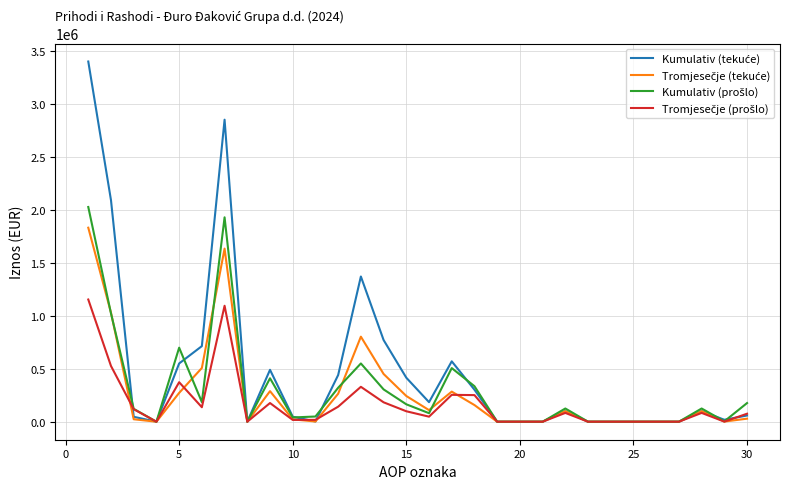

What is the maximum value shown in the chart?

3402880